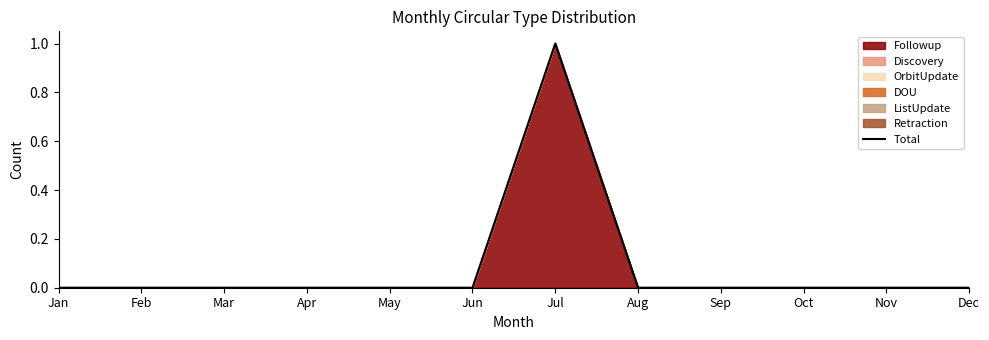

Rank the categories by value from lowest to highest.

Jan, Feb, Mar, Apr, May, Jun, Aug, Sep, Oct, Nov, Dec, Jul